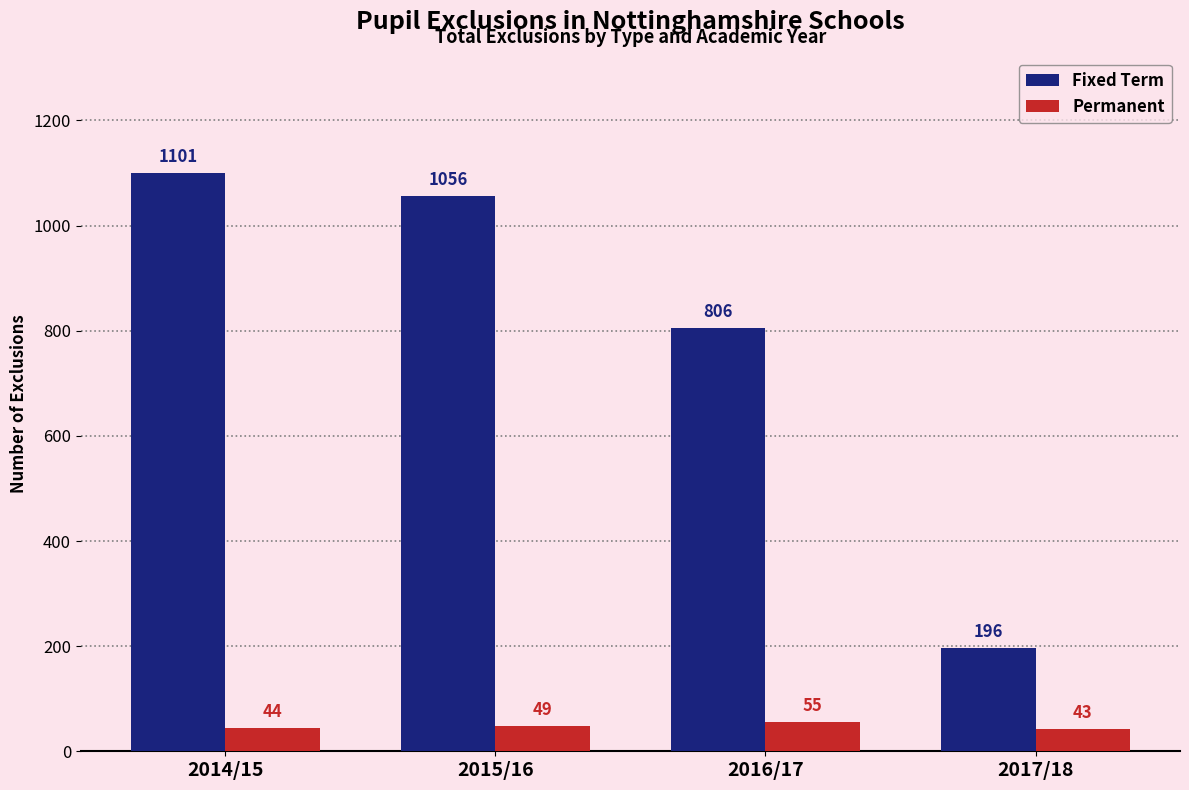

At which label does Fixed Term reach its minimum?

2017/18